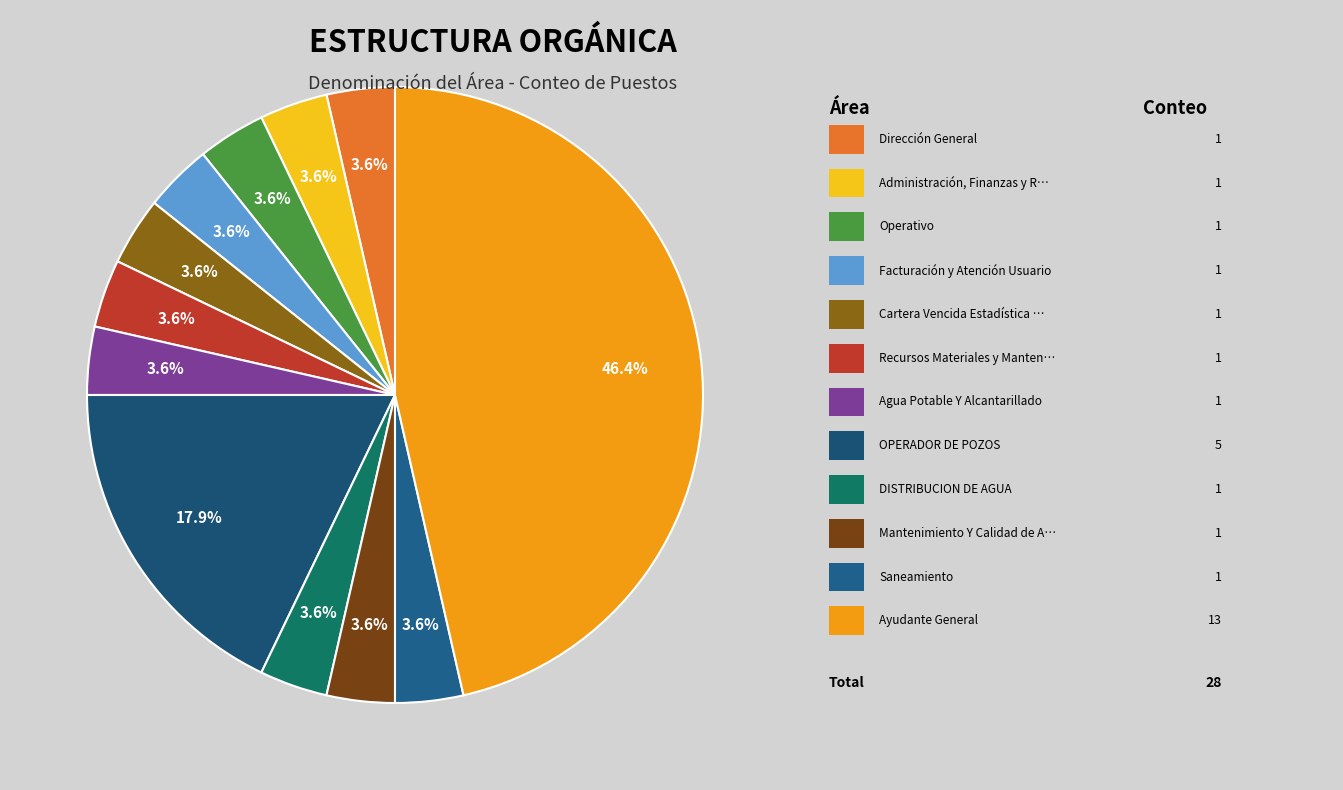

Which slice is the largest?

Ayudante General